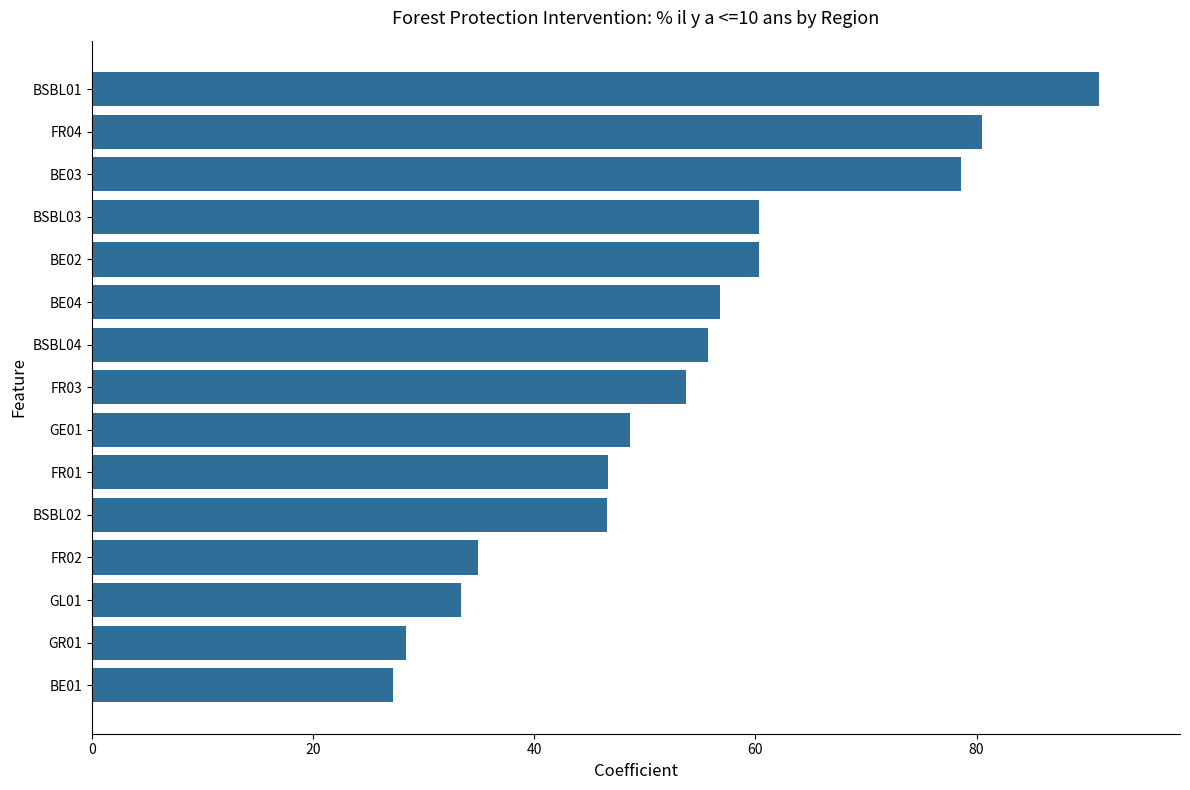

What is the maximum value shown in the chart?

91.1